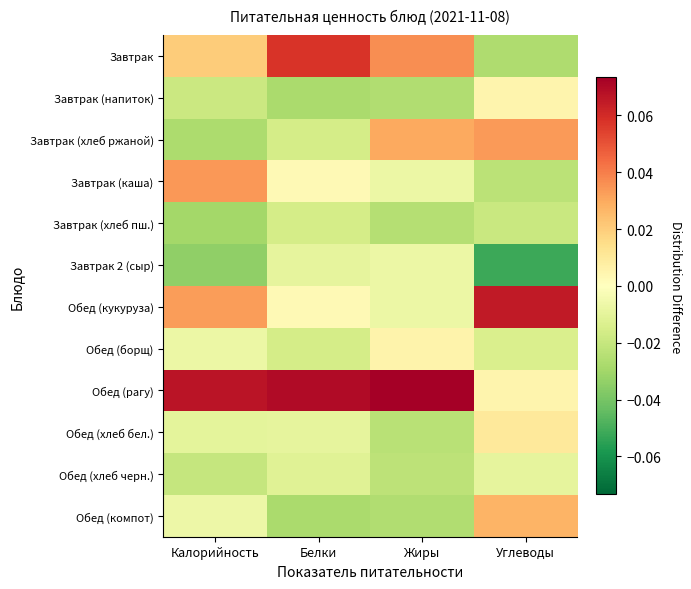

Which series has the largest range (max minus min)?

Завтрак